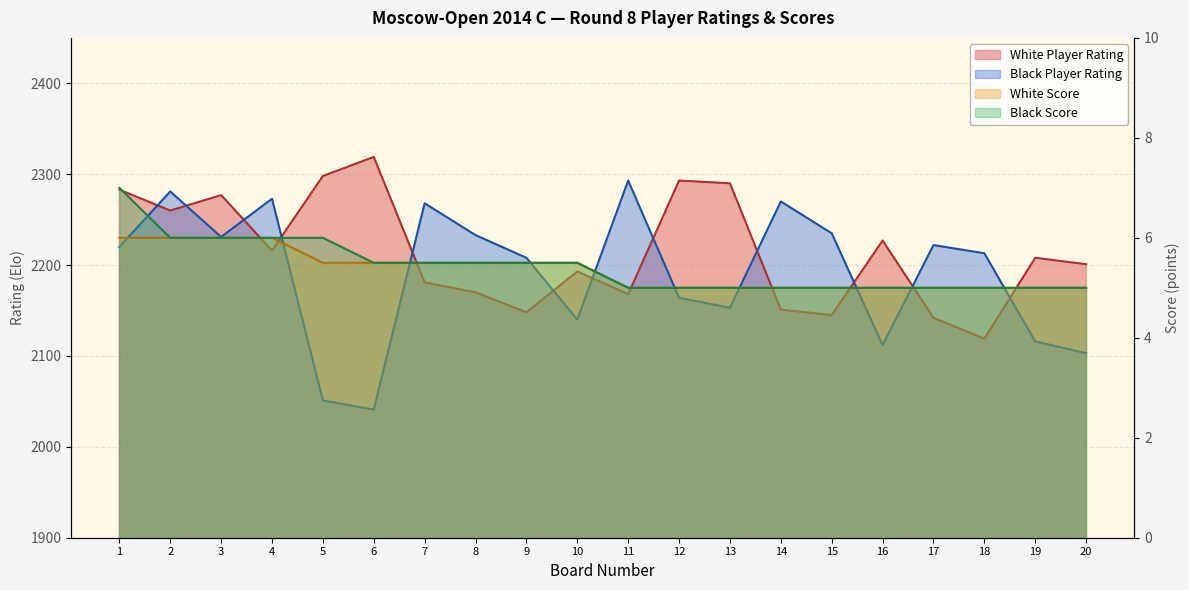

Reading left to right, what are all the values shown in this chart?

White Player Rating: 2283.0	2260.0	2277.0	2216.0	2298.0	2319.0	2181.0	2170.0	2148.0	2193.0	2168.0	2293.0	2290.0	2151.0	2145.0	2227.0	2142.0	2119.0	2208.0	2201.0
Black Player Rating: 2220.0	2281.0	2231.0	2273.0	2051.0	2041.0	2268.0	2233.0	2208.0	2140.0	2293.0	2164.0	2153.0	2270.0	2235.0	2112.0	2222.0	2213.0	2116.0	2103.0
White Score: 6.0	6.0	6.0	6.0	5.5	5.5	5.5	5.5	5.5	5.5	5.0	5.0	5.0	5.0	5.0	5.0	5.0	5.0	5.0	5.0
Black Score: 7.0	6.0	6.0	6.0	6.0	5.5	5.5	5.5	5.5	5.5	5.0	5.0	5.0	5.0	5.0	5.0	5.0	5.0	5.0	5.0